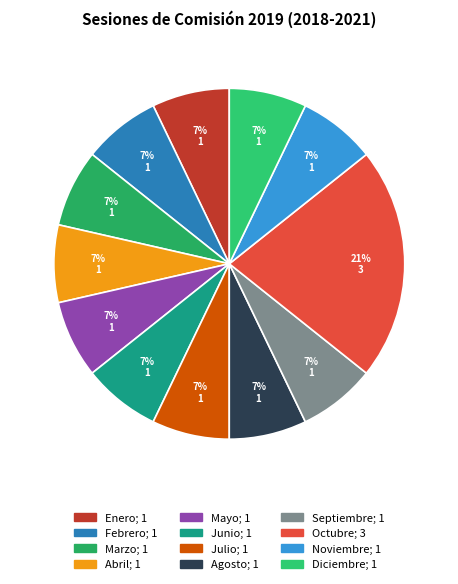

How many segments does this pie chart have?

12